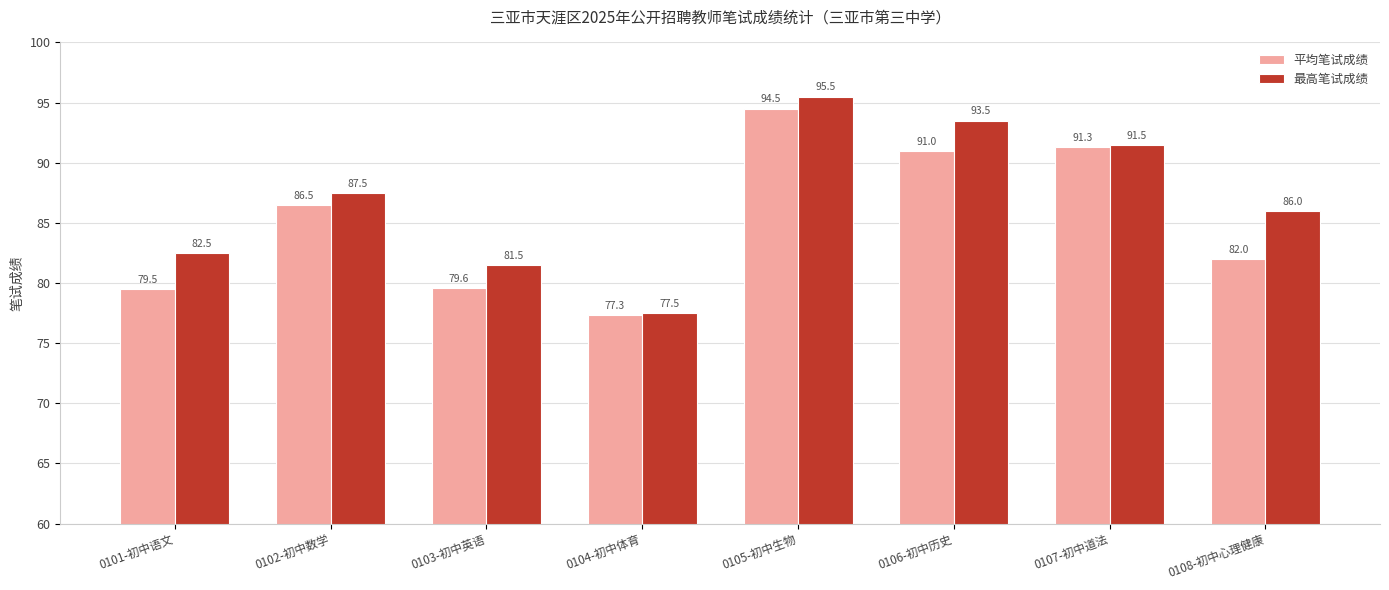

Reading left to right, list all the values displayed in this chart.

平均笔试成绩: 79.5	86.5	79.6	77.3	94.5	91.0	91.3	82.0
最高笔试成绩: 82.5	87.5	81.5	77.5	95.5	93.5	91.5	86.0